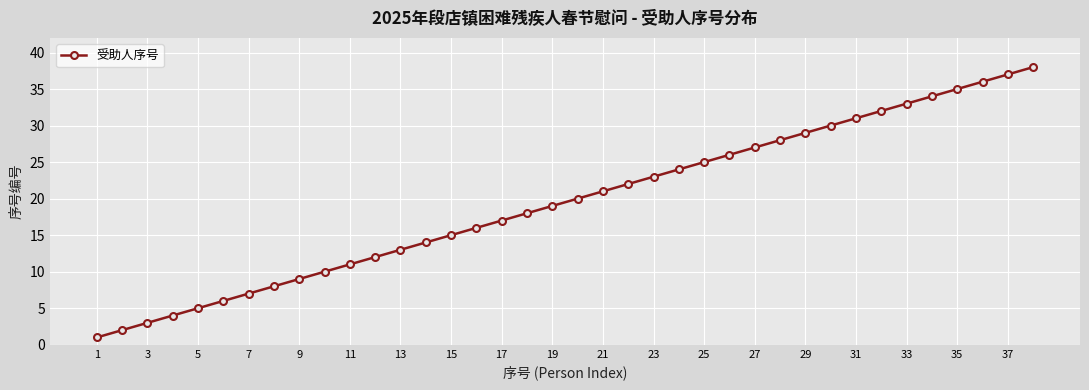

What is the value of the 28th point from the left?

28